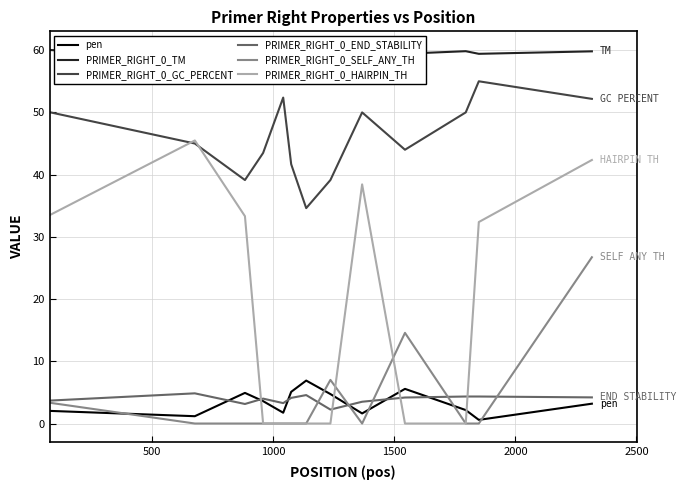

What is the maximum value for PRIMER_RIGHT_0_SELF_ANY_TH?

26.7